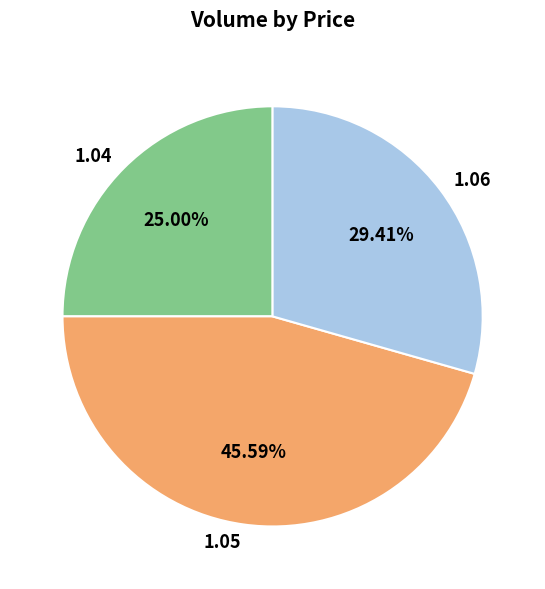

How many slices are in this pie chart?

3